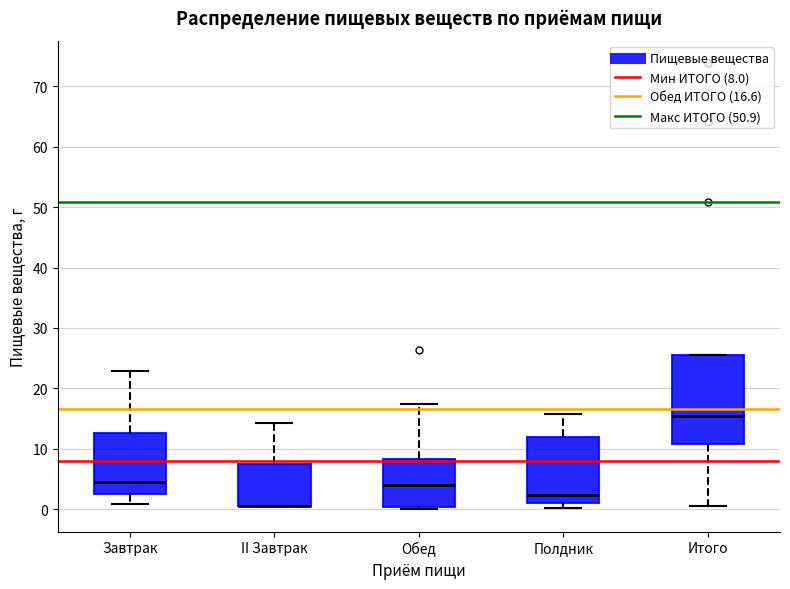

Reading left to right, read every box against the y-axis: the position of its median line, the range the box covers, and the ends of its whiskers. The values are not printed on the chart, so give them approximately, as read against the axis.

Завтрак: median 5, box 3 to 13, whiskers 1 to 23
II Завтрак: median 1 (drawn on the box's lower edge), box 1 to 7, whiskers 1 to 14
Обед: median 4, box 0 to 8, whiskers 0 (just below the box's lower edge) to 17
Полдник: median 2, box 1 to 12, whiskers 0 to 16
Итого: median 15, box 11 to 26, whiskers 1 to 26